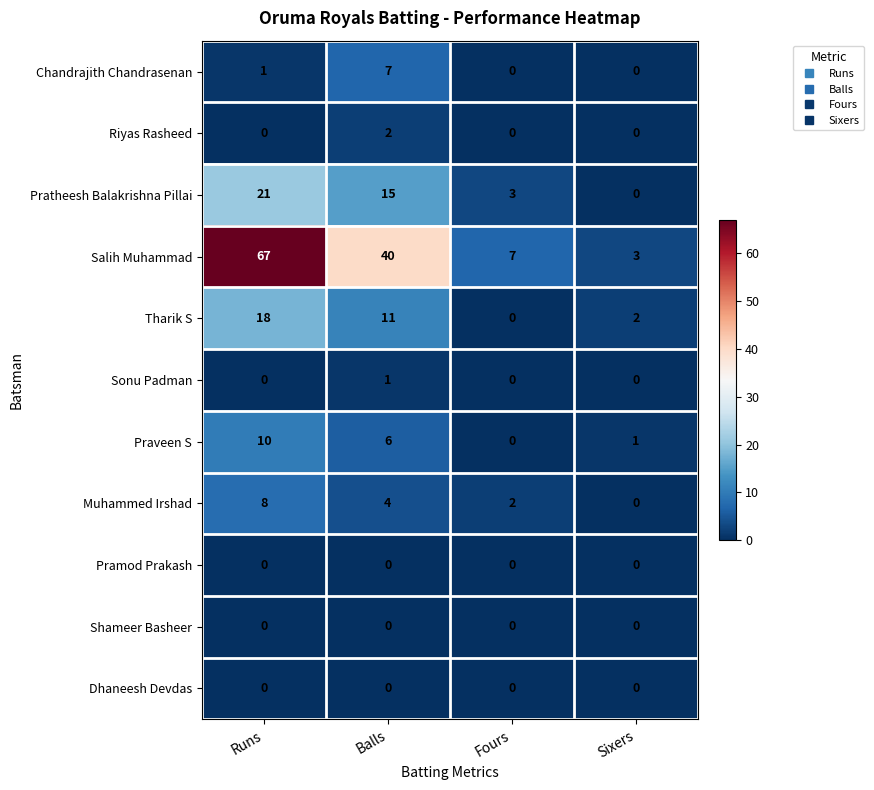

True or false: Sonu Padman has a value of 2 at Balls.

False